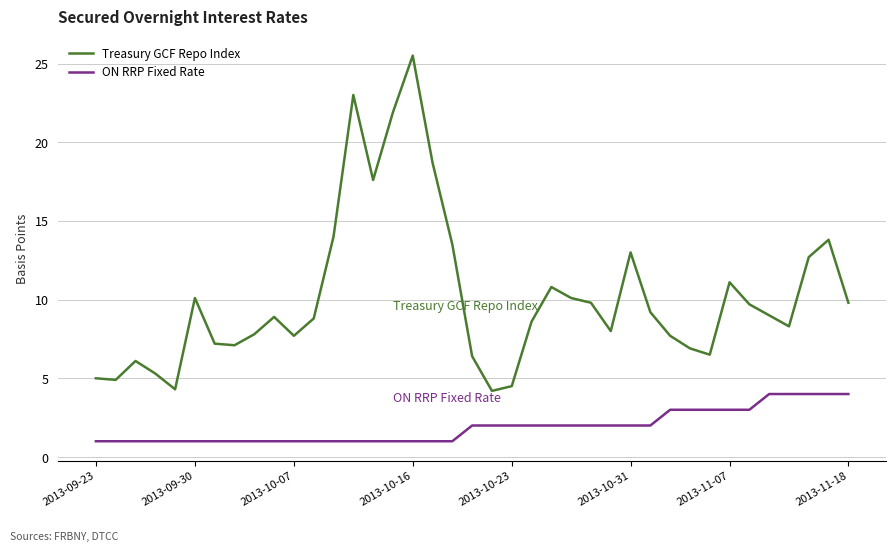

Is this an area chart (filled region under the line)?

No